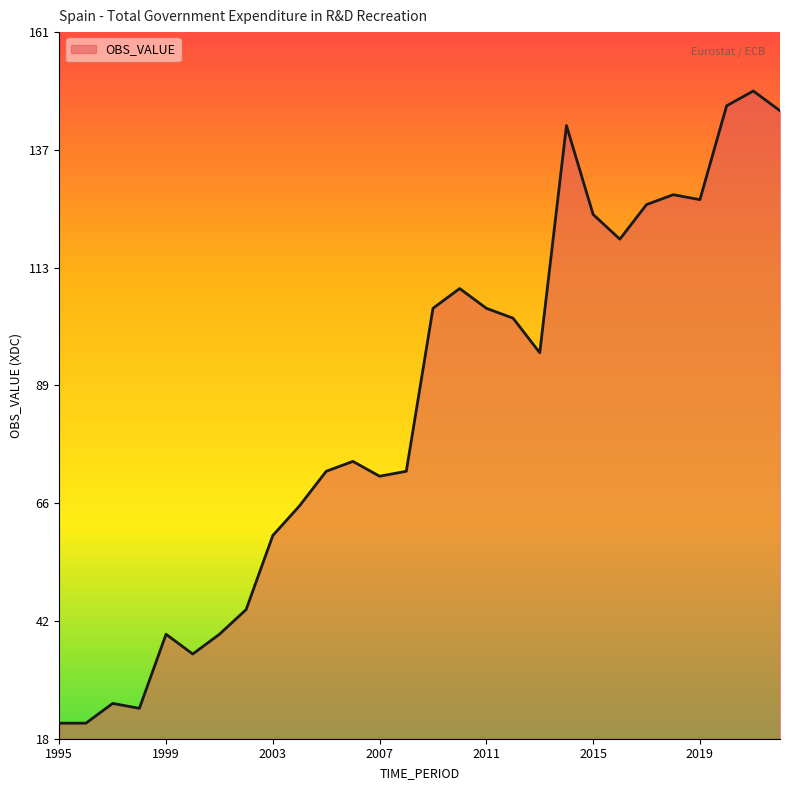

Reading left to right, transcribe all the data shown in this chart.

21	21	25	24	39	35	39	44	59	65	72	74	71	72	105	109	105	103	96	142	124	119	126	128	127	146	149	145